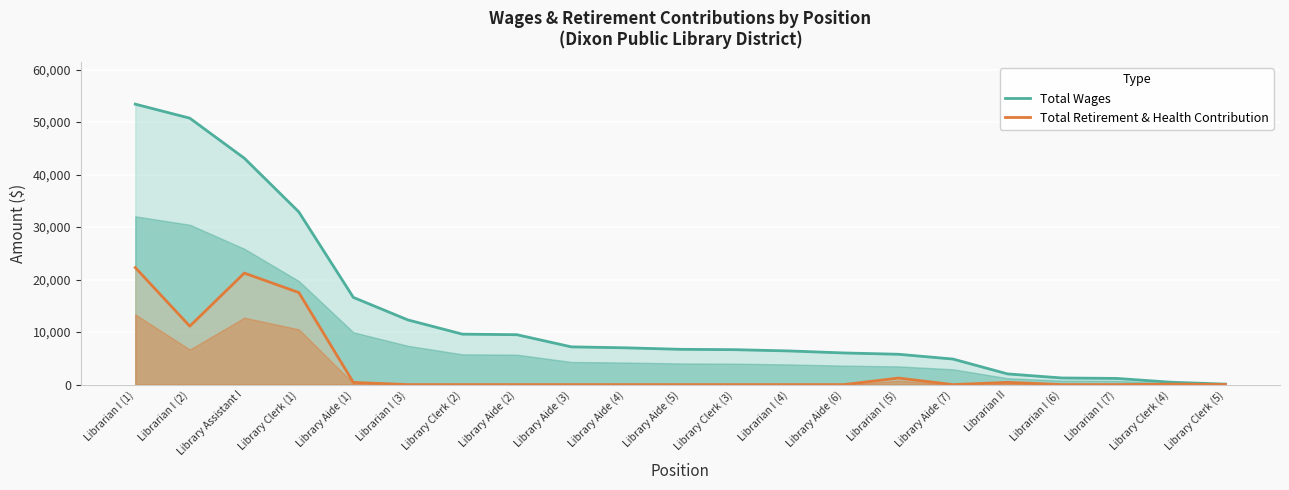

The Total Wages series shows 1708 at Library Aide (3). True or false?

False